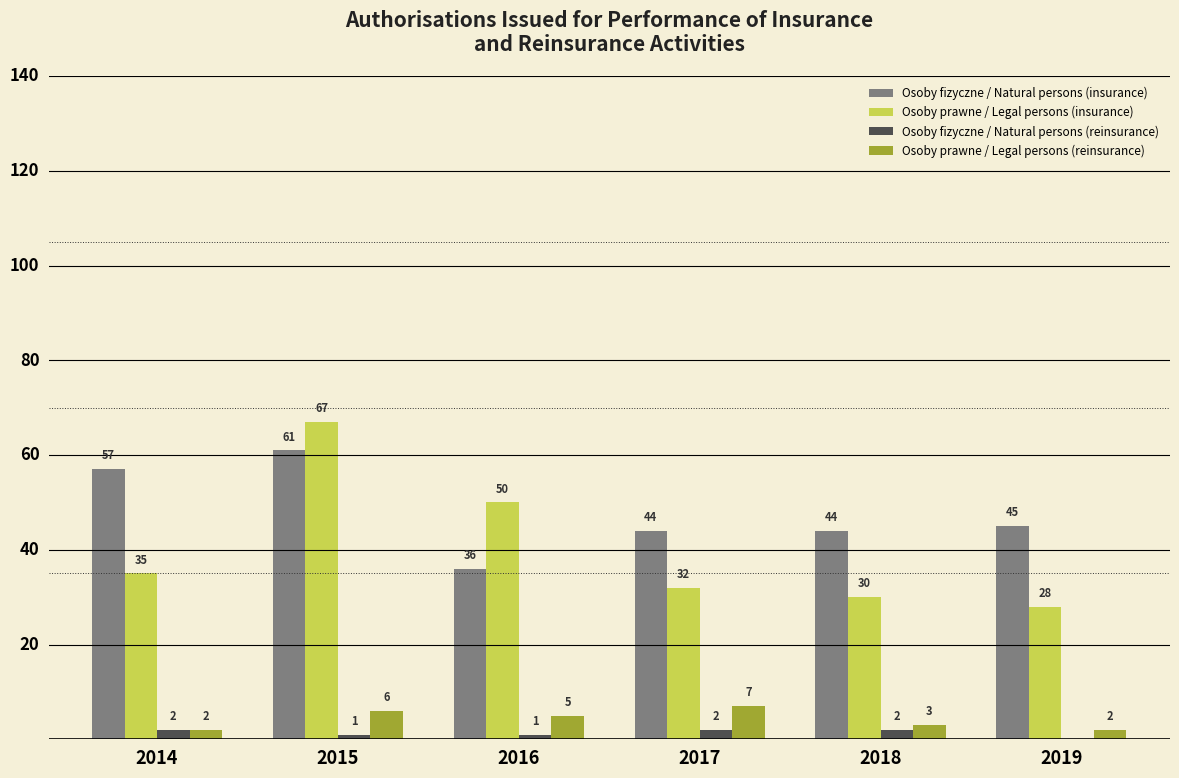

Count the number of categories in the chart.

6